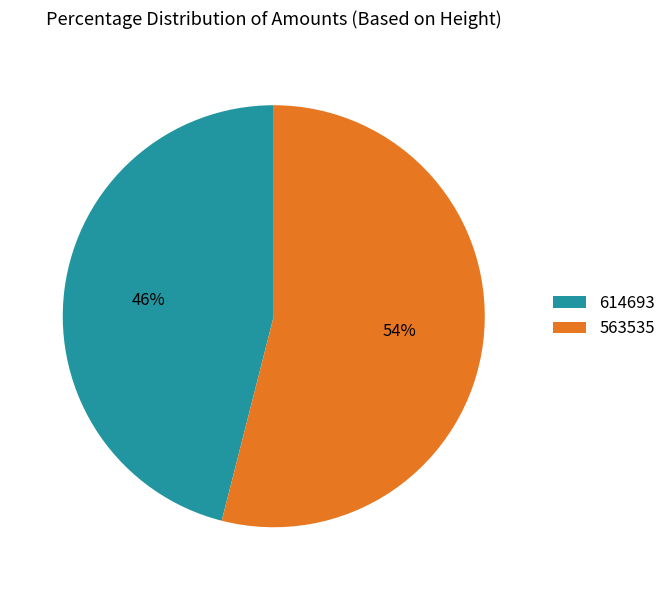

To the nearest percent, what is the difference between the largest and smallest slice percentages?

8%